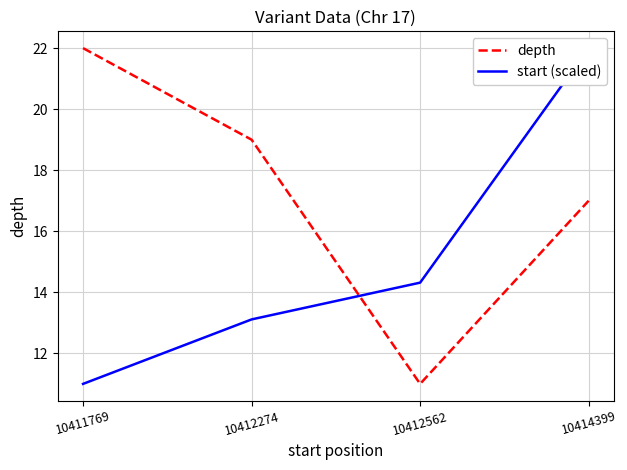

What is the maximum value for start (scaled)?

22.0